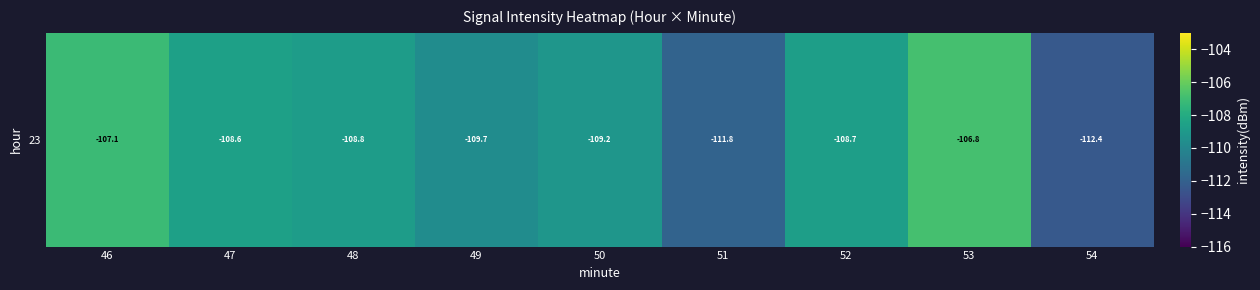

How many data points are above -108?

2